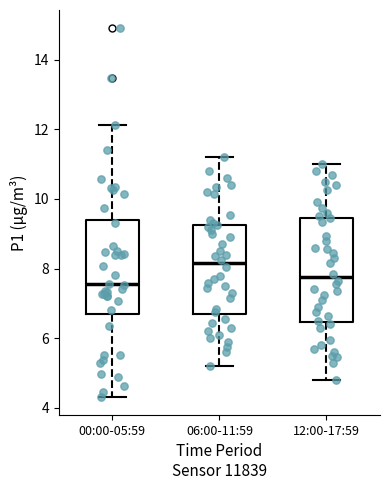

Reading left to right, transcribe this box plot: for each box, give where its median line is, the range the box spans, and where its two whiskers end, as read against the y-axis. The values are not printed on the chart, so give them approximately, as read against the axis.

00:00-05:59: median 7.6, box 6.8 to 9.4, whiskers 4.4 to 12.2
06:00-11:59: median 8.2, box 6.8 to 9.2, whiskers 5.2 to 11.2
12:00-17:59: median 7.8, box 6.4 to 9.4, whiskers 4.8 to 11.0